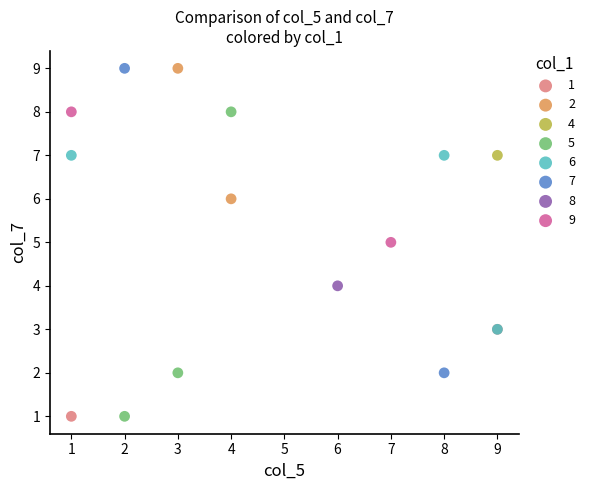

What are all the series names shown in the legend?

1, 2, 4, 5, 6, 7, 8, 9